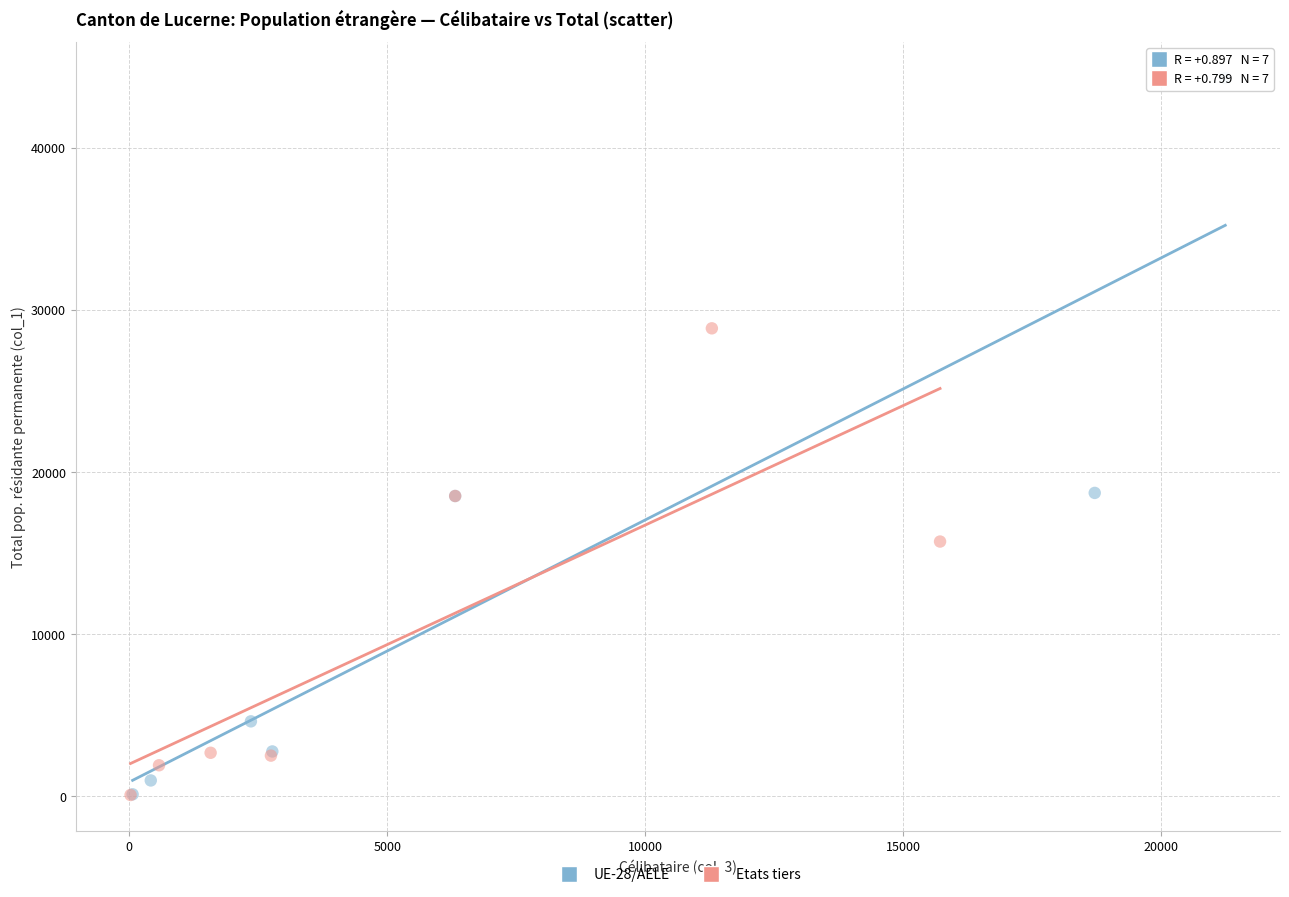

Which series reaches the maximum Y coordinate?

UE-28/AELE